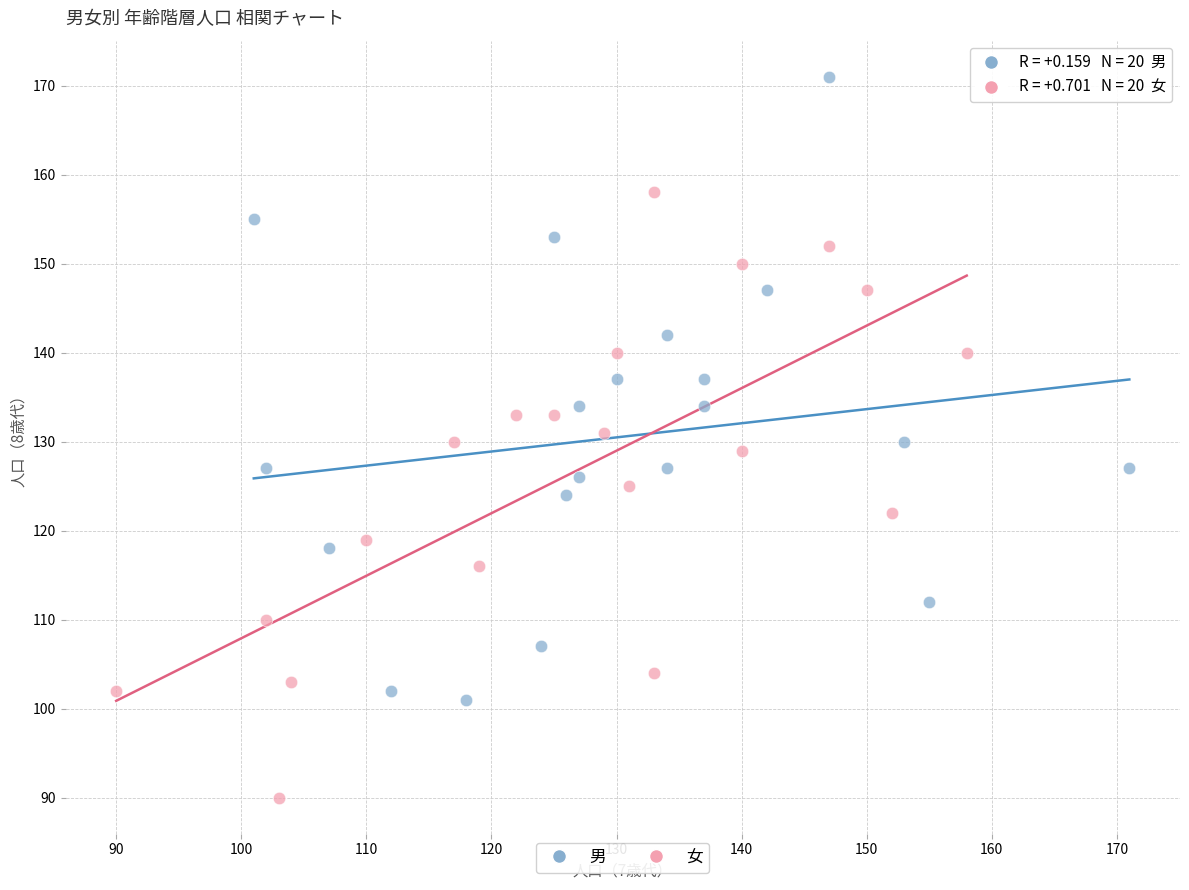

Which series reaches the minimum Y coordinate?

女